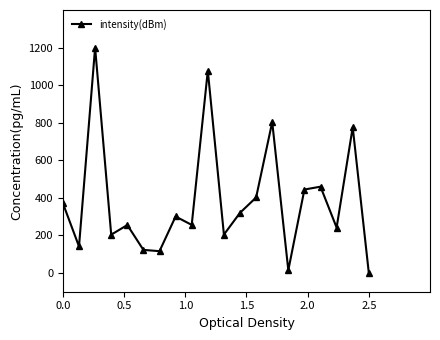

True or false: the data has more than 0 interior local peaks.

True